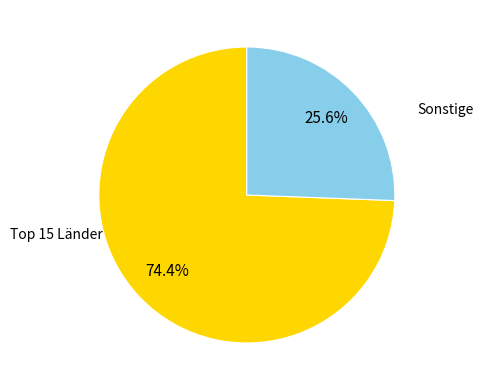

Which category accounts for the majority?

Top 15 Länder